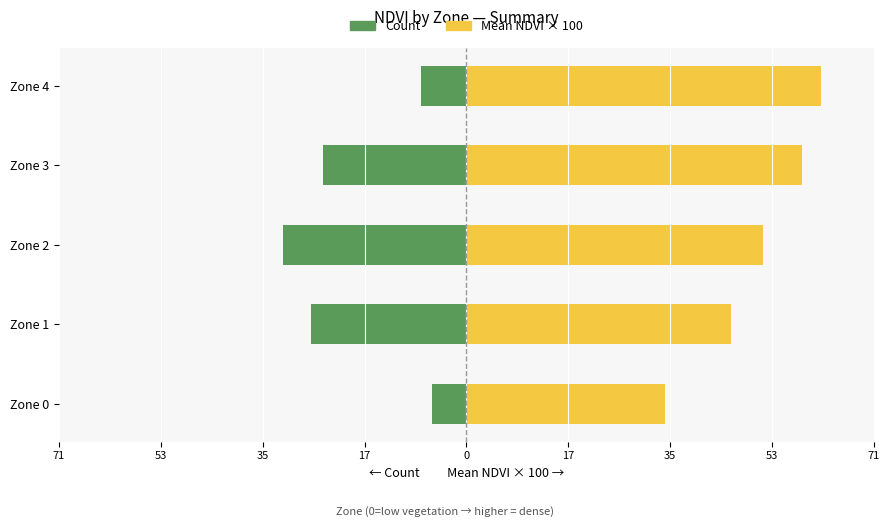

How many groups of bars are there?

5